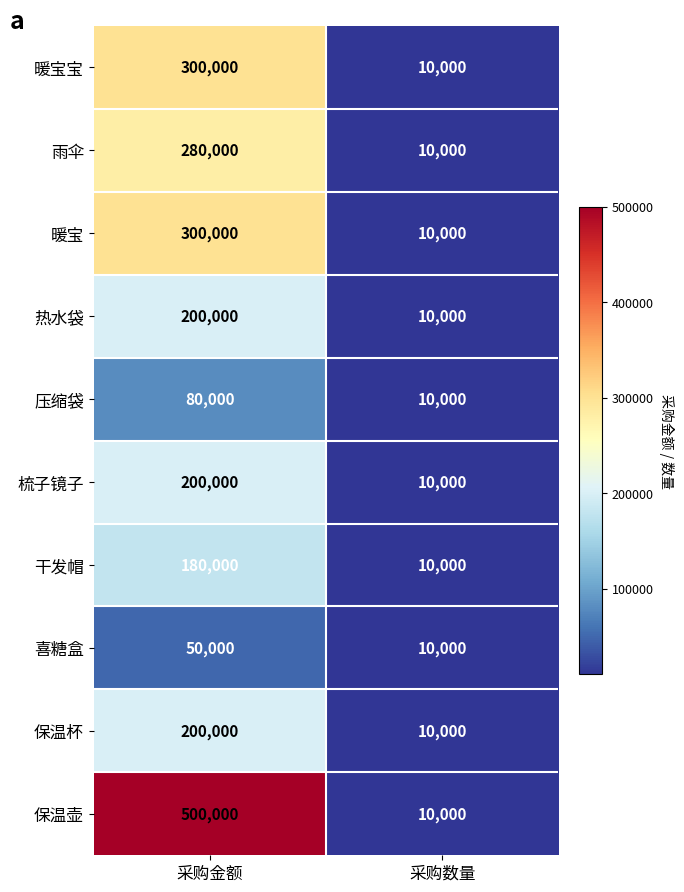

Which label corresponds to the smallest value in the chart?

采购数量